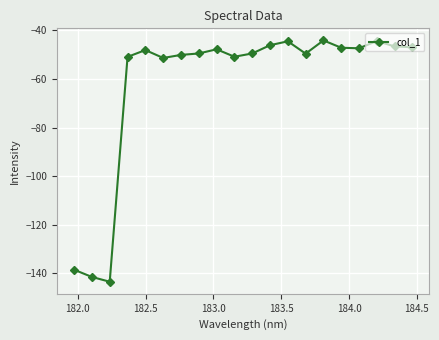

What is the difference between the second highest and second lowest values?

97.2